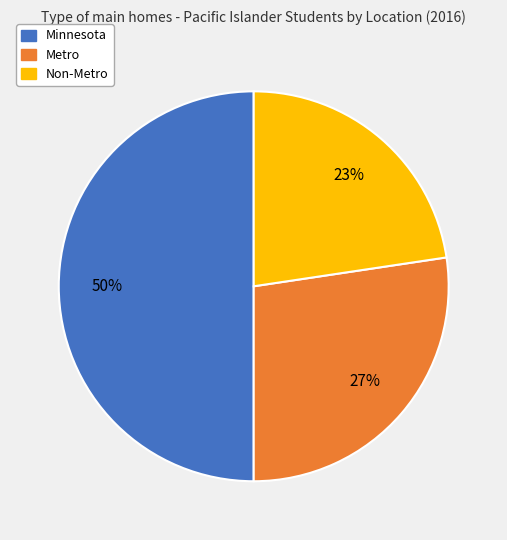

True or false: Metro accounts for 27% of the total.

True